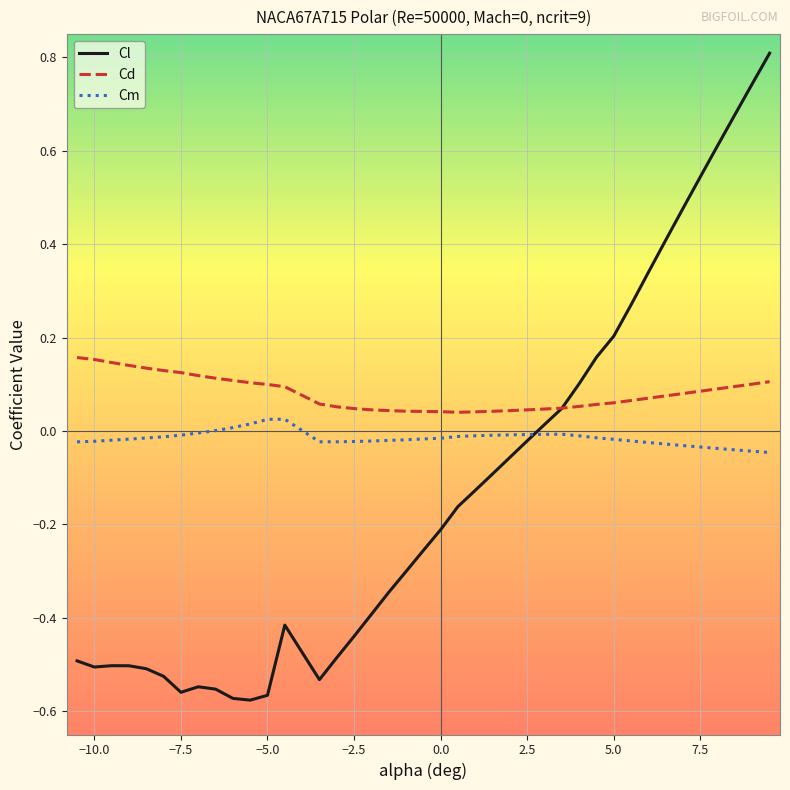

Which series has the largest total across all categories?

Cd